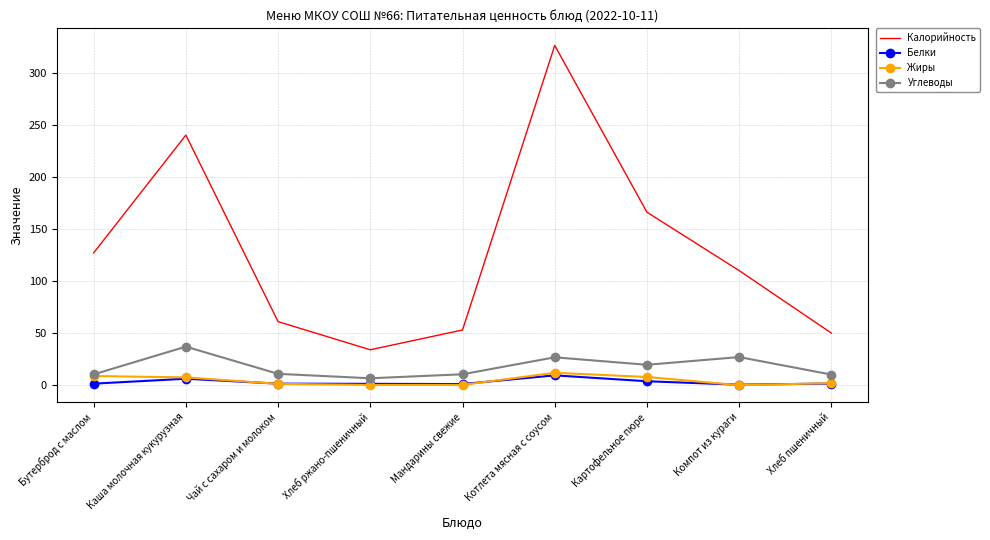

True or false: Калорийность has more than 2 interior local peaks.

False